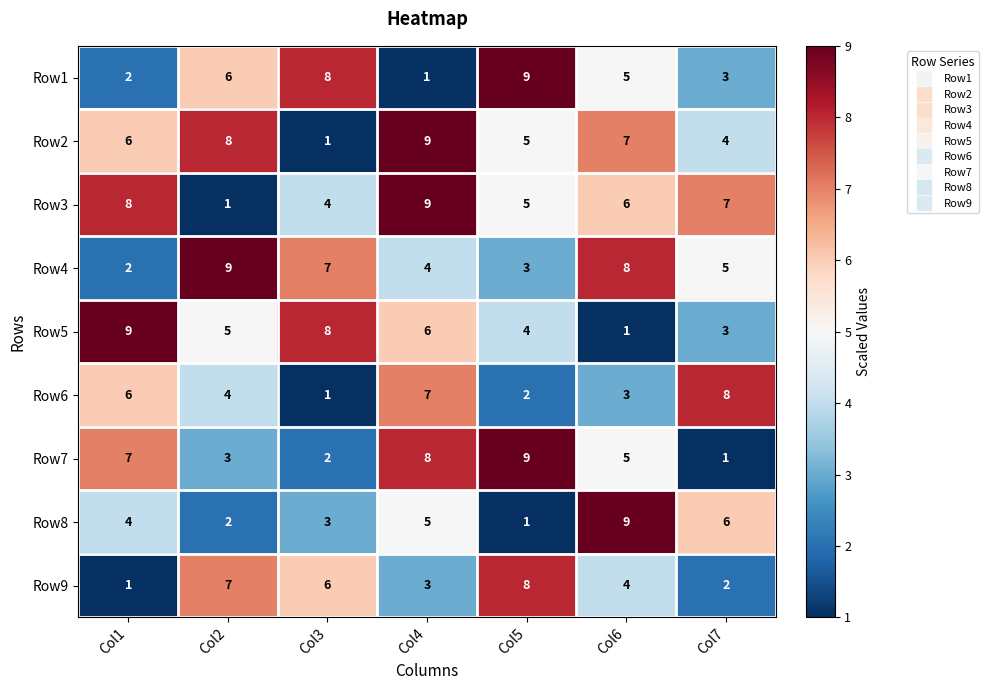

What is the total value across all series at Col1?

45